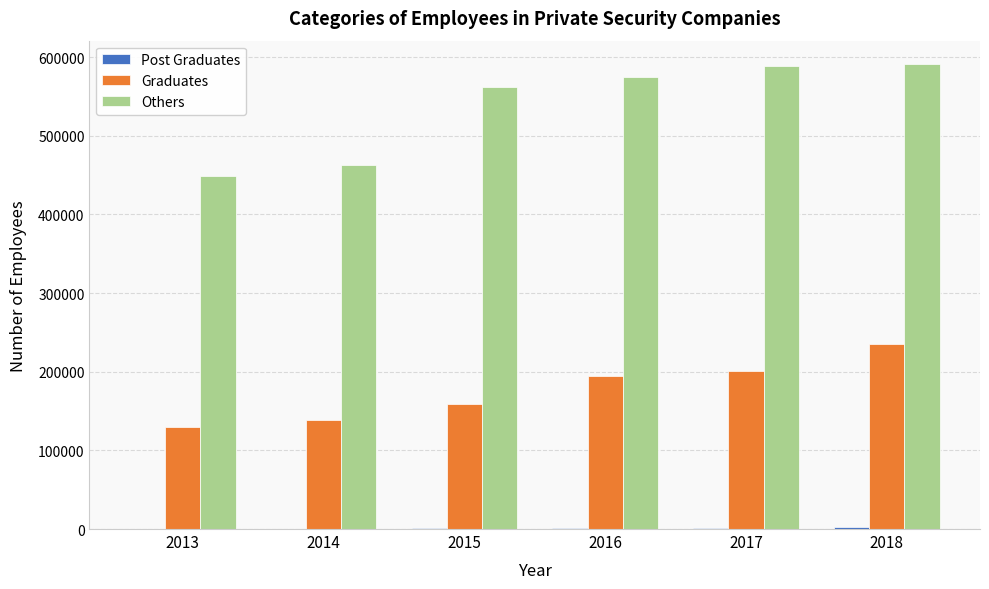

Which series has the largest total across all categories?

Others